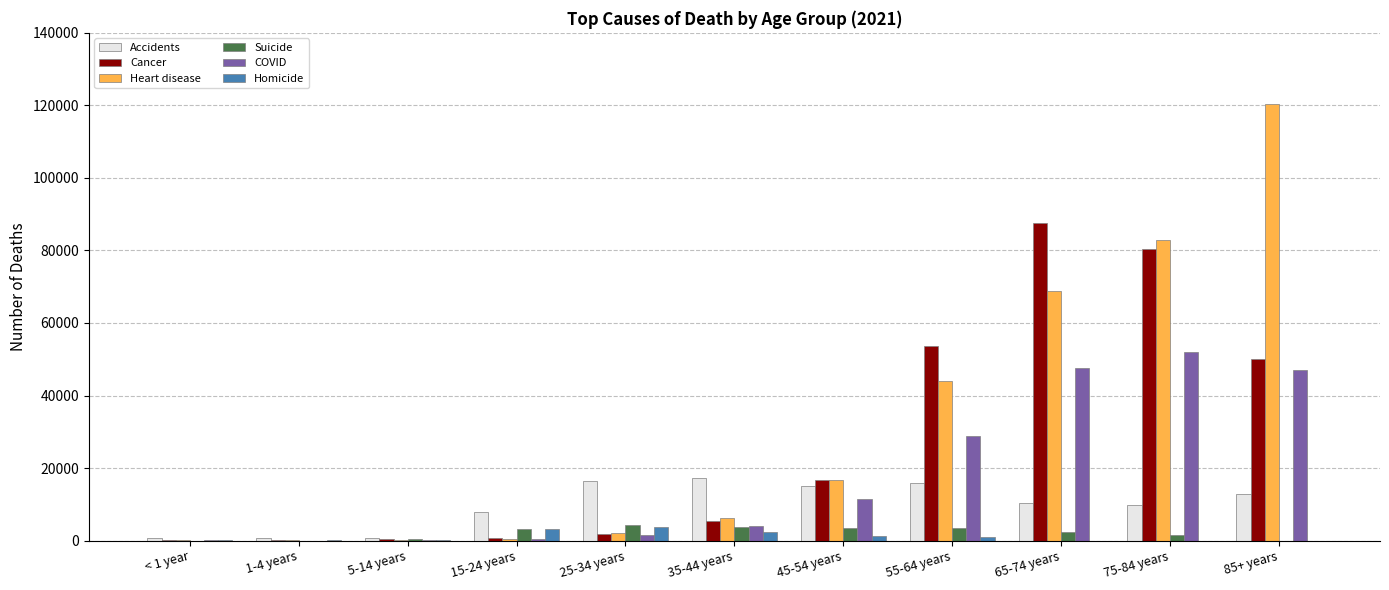

Is it true that Cancer equals 16694 at 45-54 years?

True